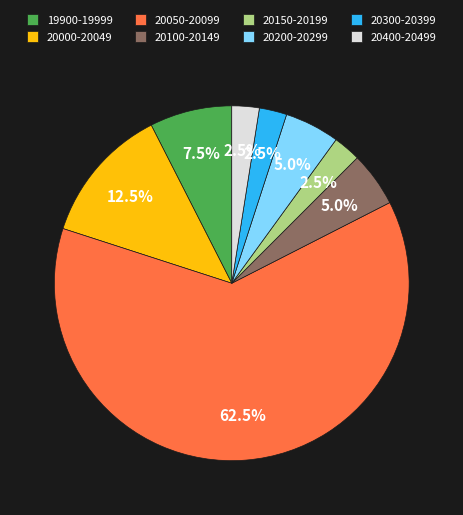

How many segments does this pie chart have?

8